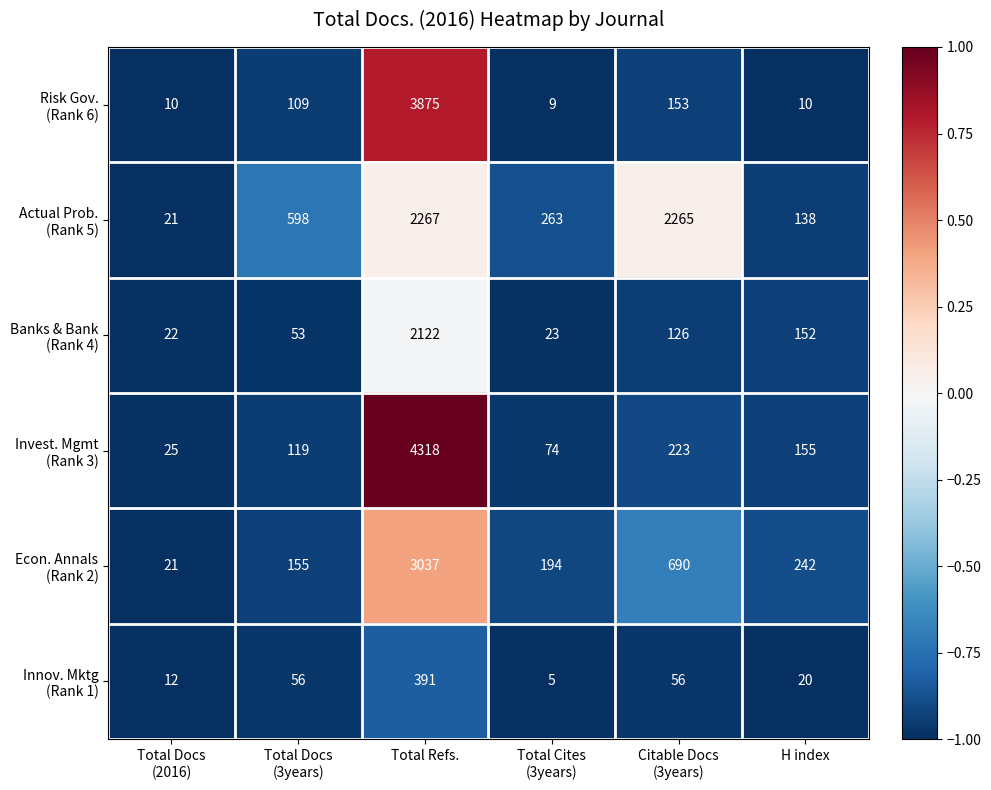

What is the difference between the highest and lowest values at Total Refs.?

3927